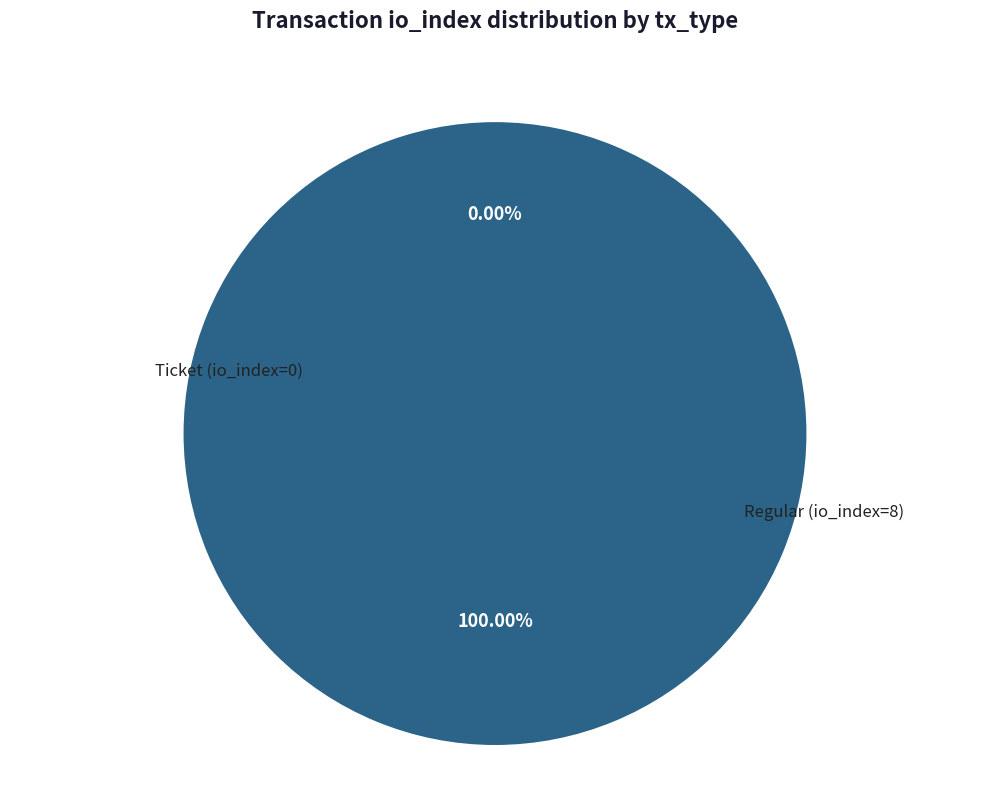

How many slices are in this pie chart?

2